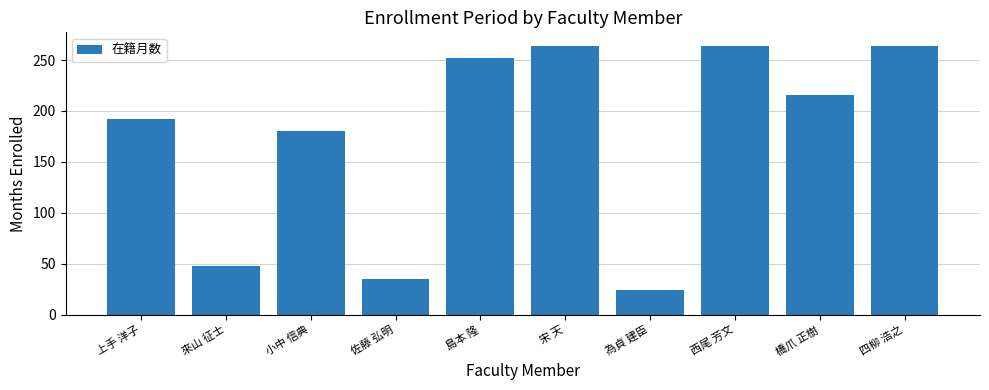

What is the difference between the values at 小中 信典 and 橋爪 正樹?

36